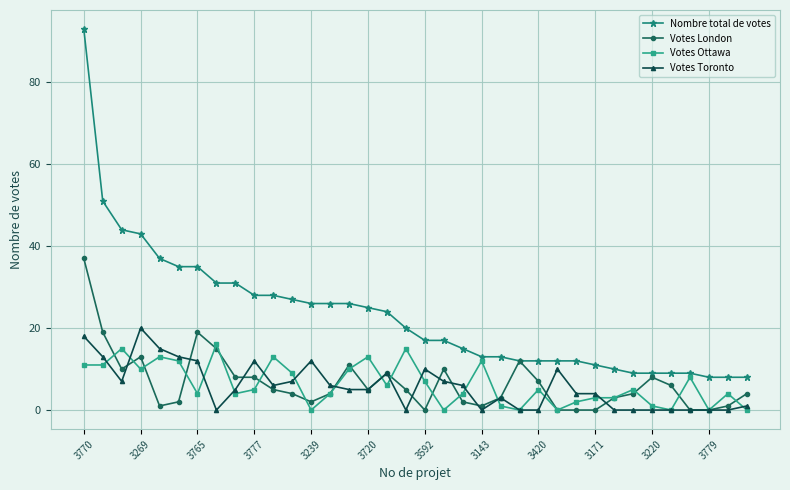

Which series has the widest spread of values?

Nombre total de votes